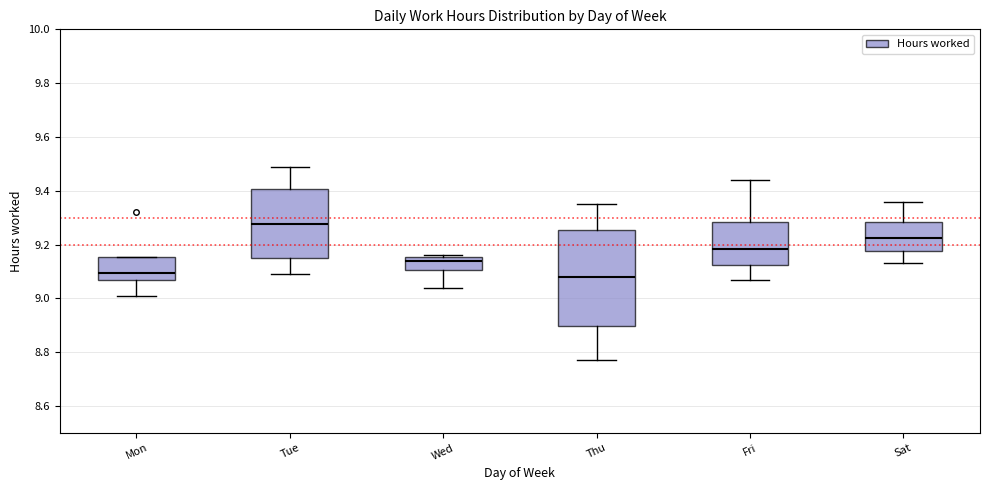

Where is the upper edge of the box for Sat on the y-axis? The values are not printed on the chart, so give them approximately, as read against the axis.

9.28